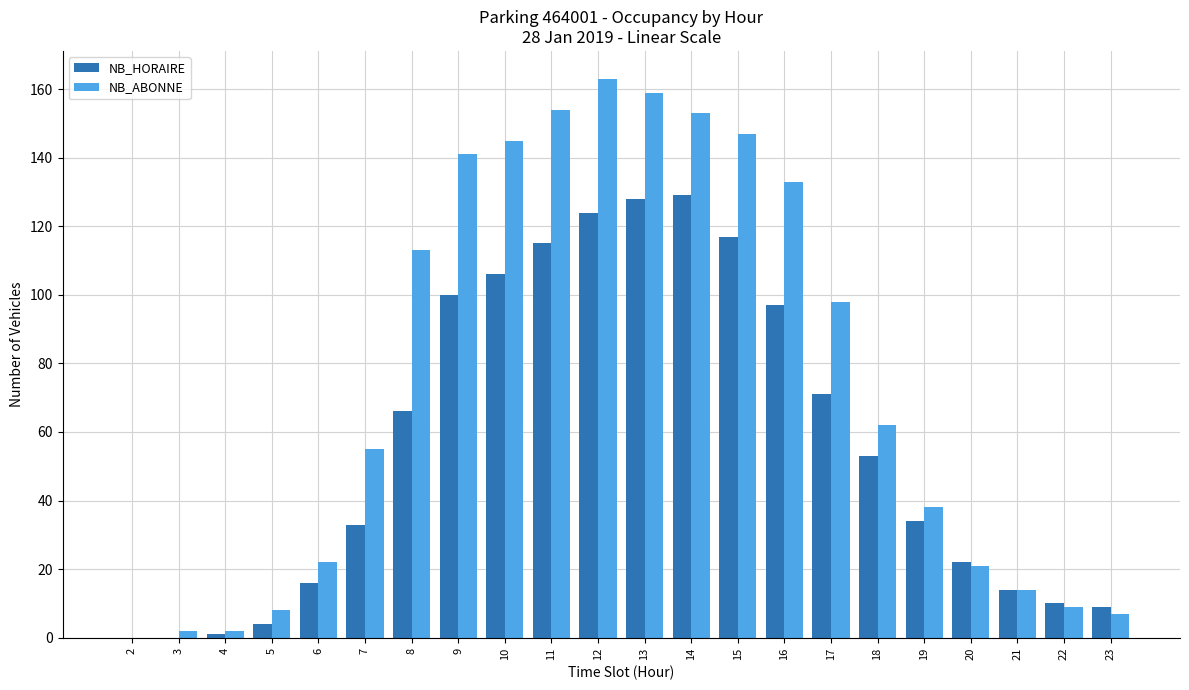

Is it true that NB_HORAIRE equals 16 at 23?

False